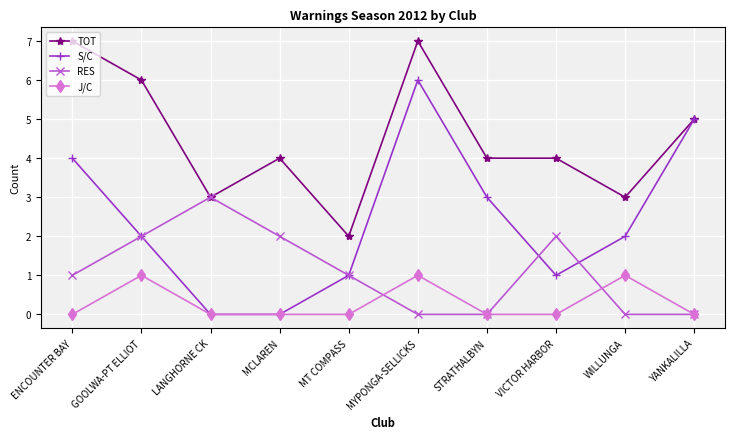

Rank the series at VICTOR HARBOR from highest to lowest value.

TOT, RES, S/C, J/C